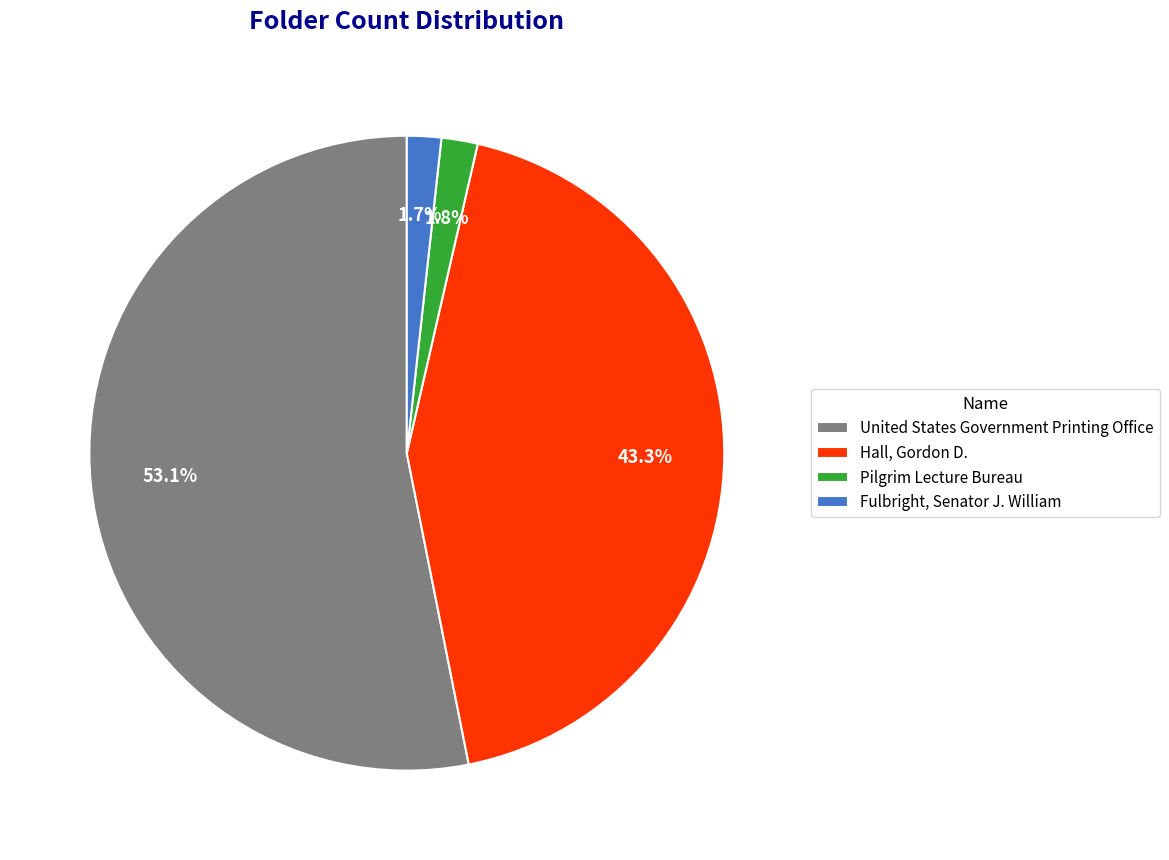

Count the number of slices in the pie.

4